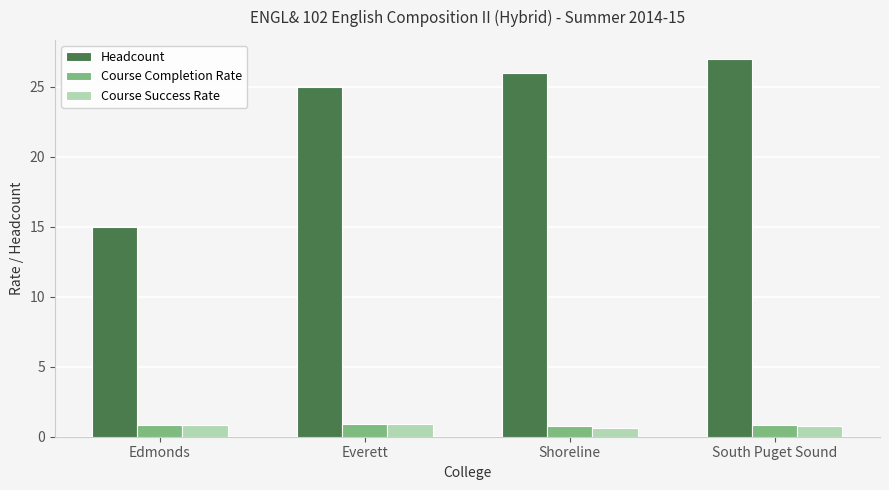

The Course Success Rate series shows 0.8 at South Puget Sound. True or false?

True